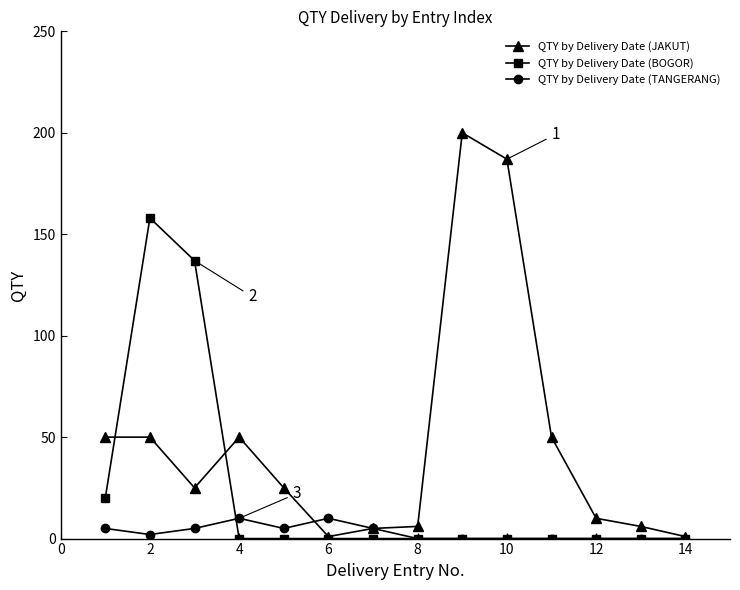

At how many categories does at least one series exceed 79?

4